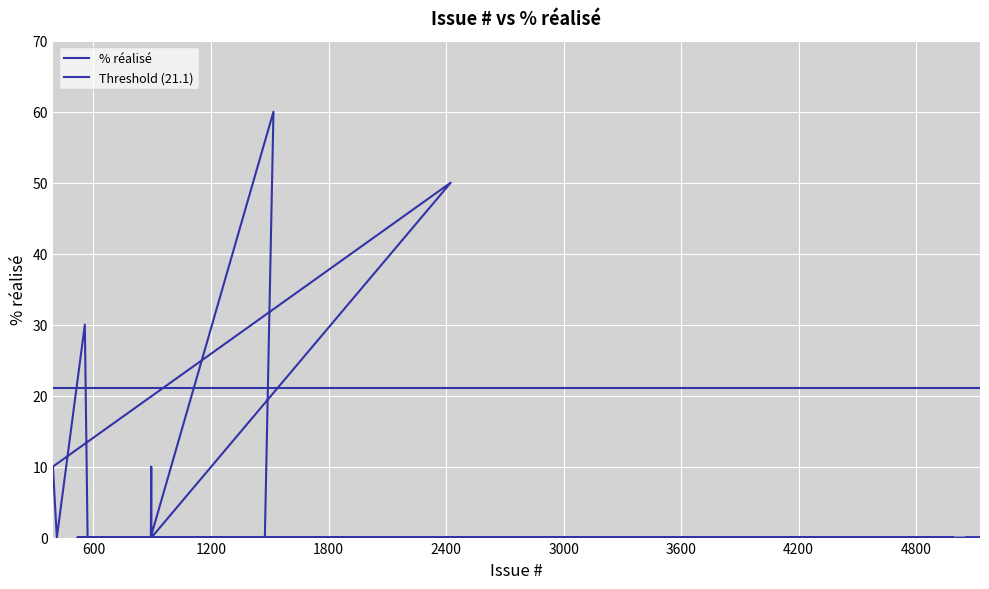

Reading left to right, extract all data points from this chart.

0	0	30	0	10	50	0	10	0	0	60	0	0	0	0	0	0	0	0	0	0	0	0	0	0	0	0	0	0	0	0	0	0	0	0	0	0	0	0	0